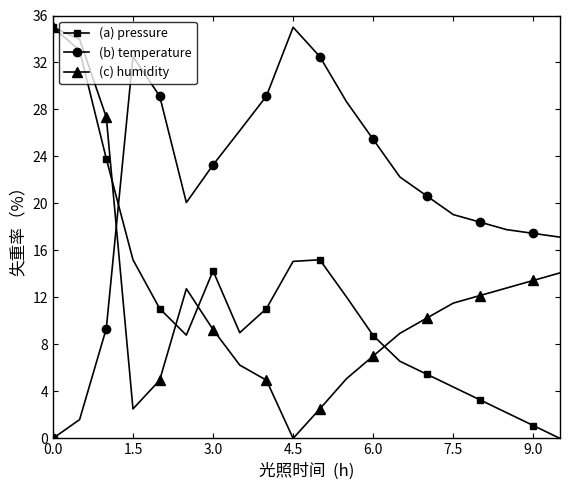

What is the maximum value shown in the chart?

35.0